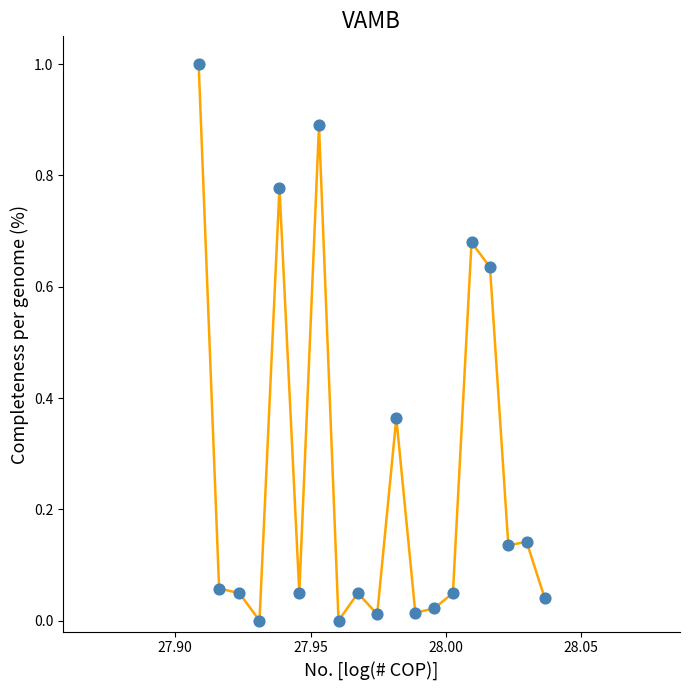

What is the difference between the maximum and minimum values?

1.0